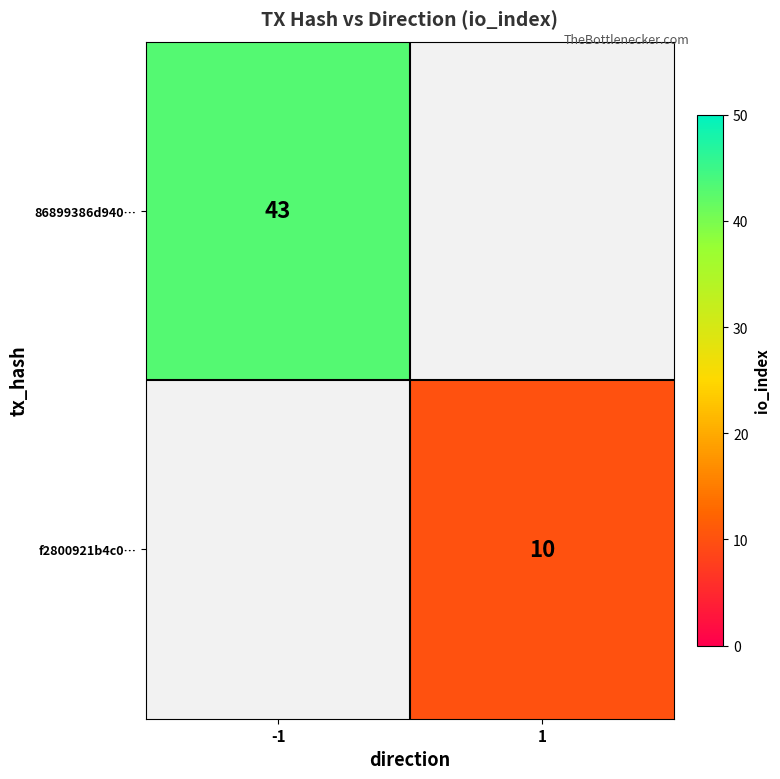

Is it true that 86899386d940… equals 60 at -1?

False